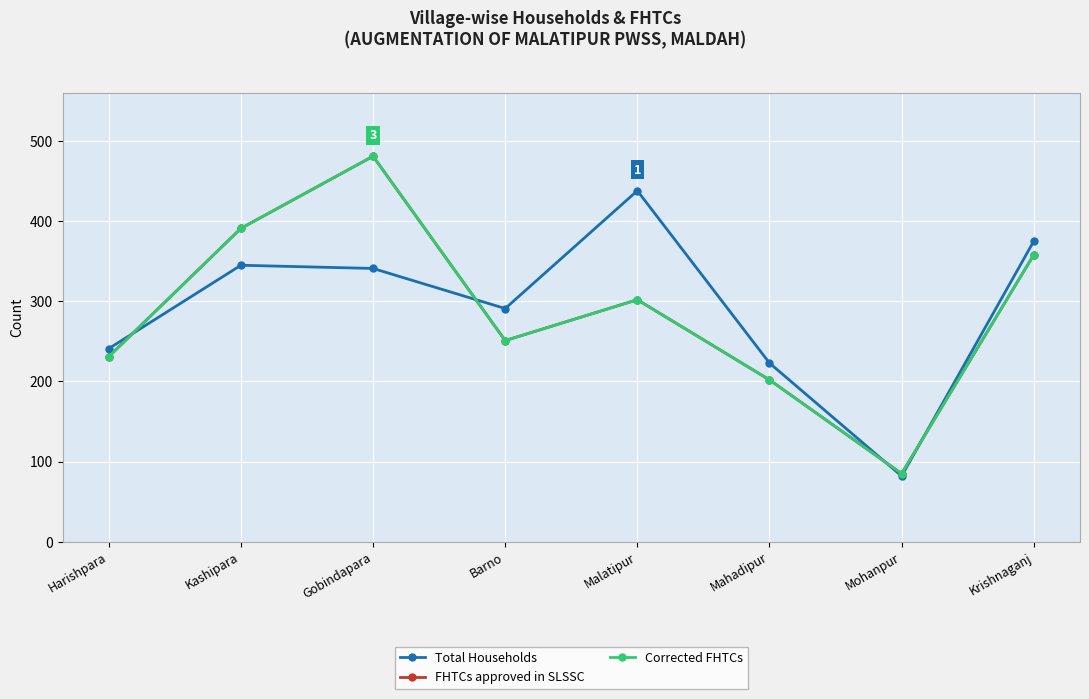

Reading left to right, list all the values displayed in this chart.

Total Households: 241	345	341	291	438	223	82	375
FHTCs approved in SLSSC: 231	391	481	251	302	202	85	358
Corrected FHTCs: 231	391	481	251	302	202	85	358